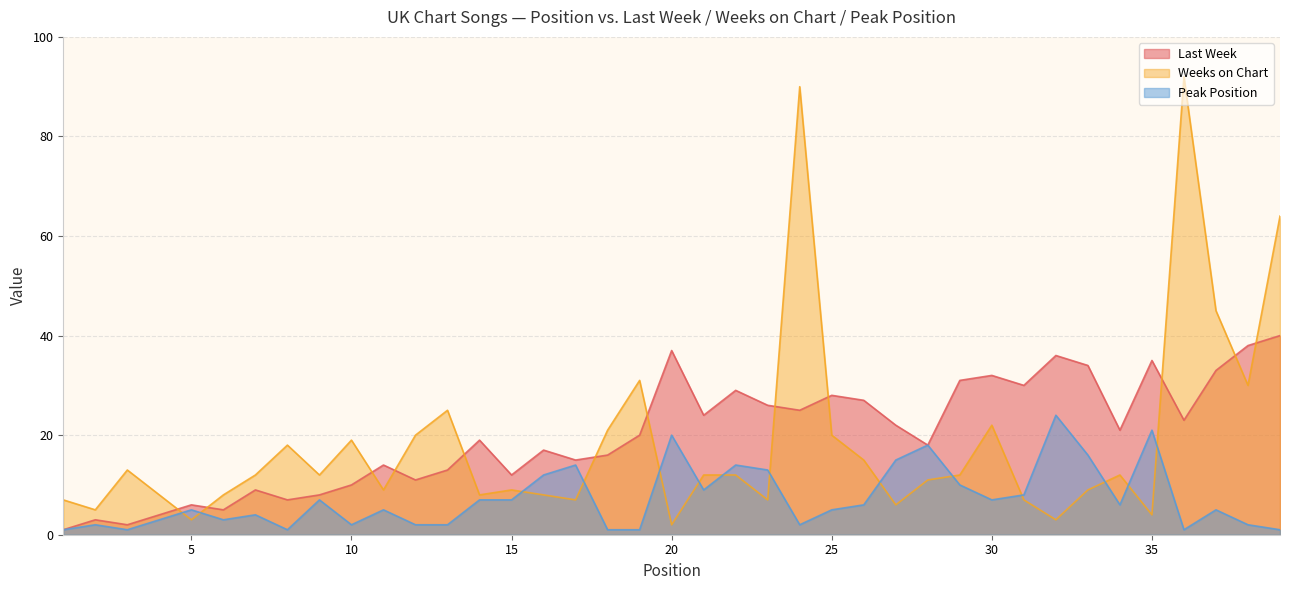

How many lines are shown in the chart?

3